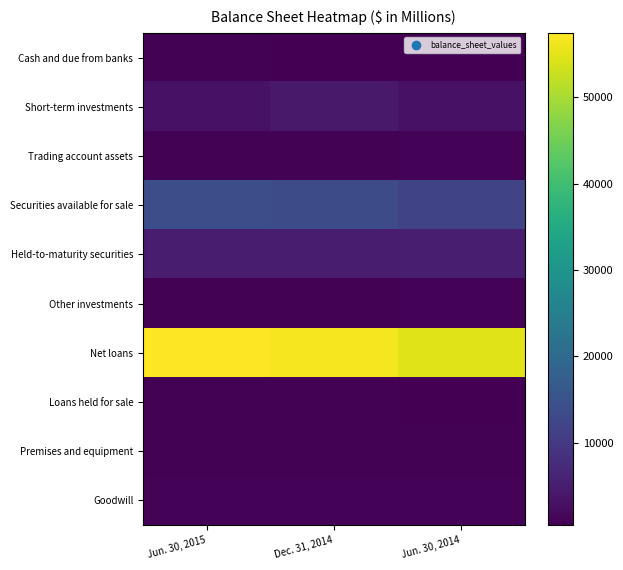

What is the difference between the highest and lowest values at Jun. 30, 2014?

54351